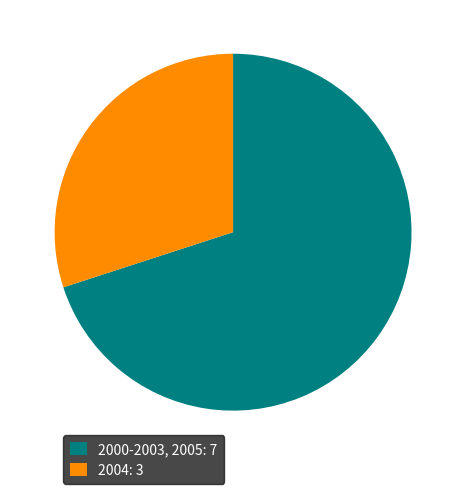

Rank the categories by value from lowest to highest.

2004: 3, 2000-2003, 2005: 7